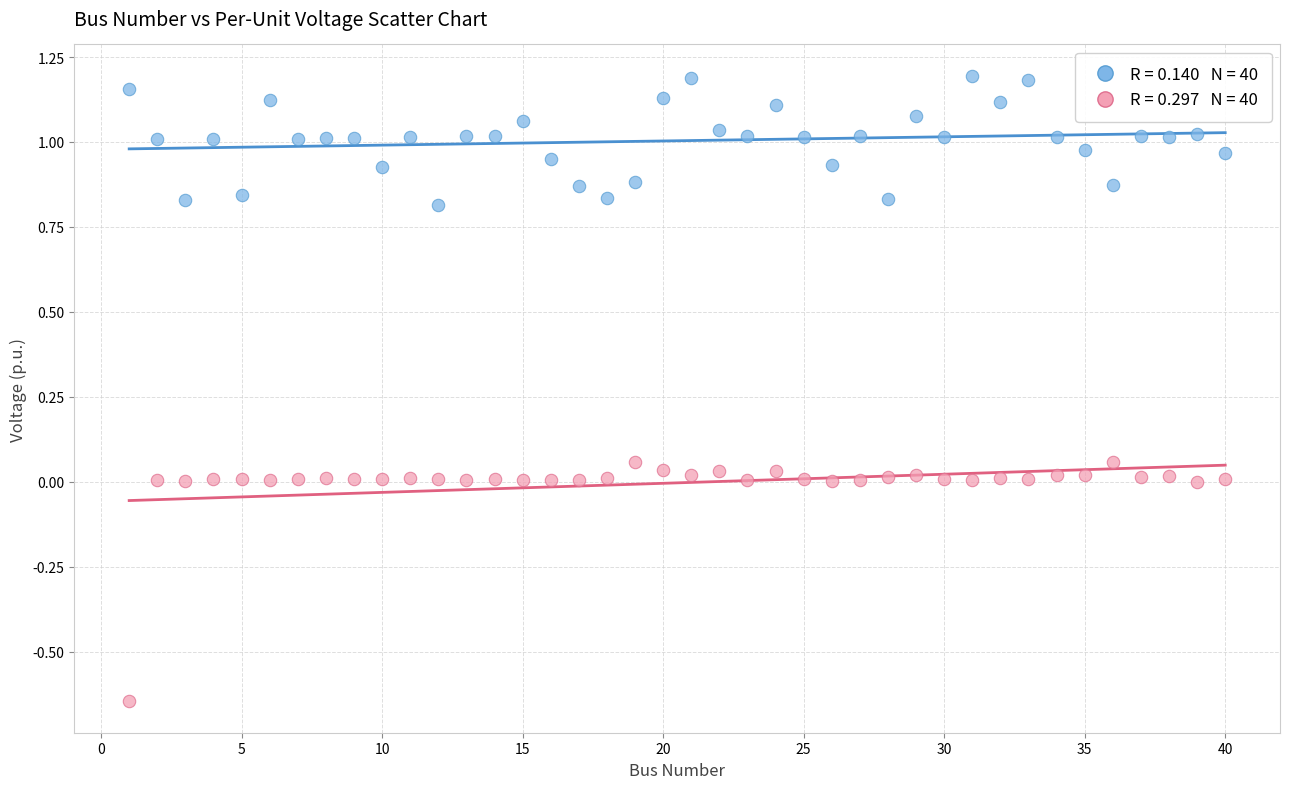

Across all data points, what is the range of X values (max minus min)?

39.0